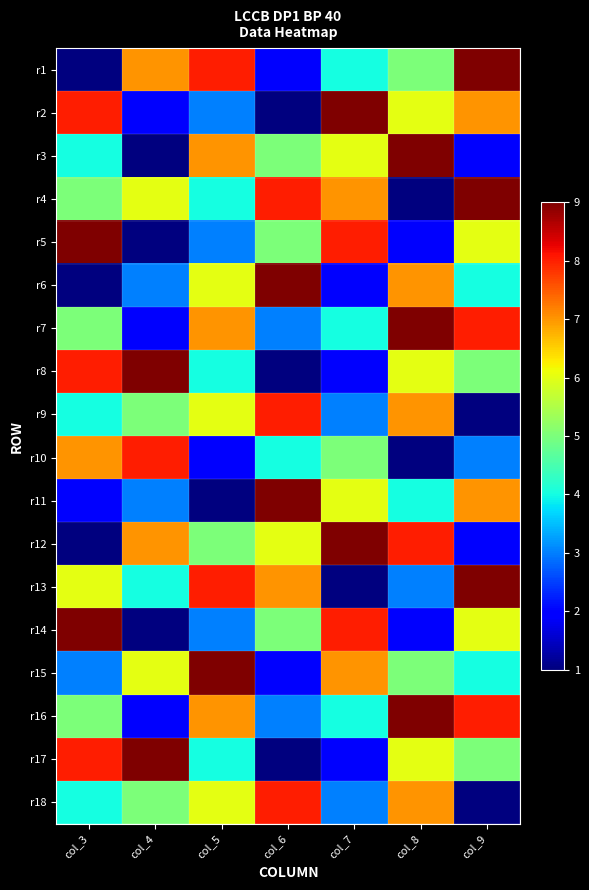

Reading left to right, extract all data points from this chart.

r1: col_3=1	col_4=7	col_5=8	col_6=2	col_7=4	col_8=5	col_9=9
r2: col_3=8	col_4=2	col_5=3	col_6=1	col_7=9	col_8=6	col_9=7
r3: col_3=4	col_4=1	col_5=7	col_6=5	col_7=6	col_8=9	col_9=2
r4: col_3=5	col_4=6	col_5=4	col_6=8	col_7=7	col_8=1	col_9=9
r5: col_3=9	col_4=1	col_5=3	col_6=5	col_7=8	col_8=2	col_9=6
r6: col_3=1	col_4=3	col_5=6	col_6=9	col_7=2	col_8=7	col_9=4
r7: col_3=5	col_4=2	col_5=7	col_6=3	col_7=4	col_8=9	col_9=8
r8: col_3=8	col_4=9	col_5=4	col_6=1	col_7=2	col_8=6	col_9=5
r9: col_3=4	col_4=5	col_5=6	col_6=8	col_7=3	col_8=7	col_9=1
r10: col_3=7	col_4=8	col_5=2	col_6=4	col_7=5	col_8=1	col_9=3
r11: col_3=2	col_4=3	col_5=1	col_6=9	col_7=6	col_8=4	col_9=7
r12: col_3=1	col_4=7	col_5=5	col_6=6	col_7=9	col_8=8	col_9=2
r13: col_3=6	col_4=4	col_5=8	col_6=7	col_7=1	col_8=3	col_9=9
r14: col_3=9	col_4=1	col_5=3	col_6=5	col_7=8	col_8=2	col_9=6
r15: col_3=3	col_4=6	col_5=9	col_6=2	col_7=7	col_8=5	col_9=4
r16: col_3=5	col_4=2	col_5=7	col_6=3	col_7=4	col_8=9	col_9=8
r17: col_3=8	col_4=9	col_5=4	col_6=1	col_7=2	col_8=6	col_9=5
r18: col_3=4	col_4=5	col_5=6	col_6=8	col_7=3	col_8=7	col_9=1